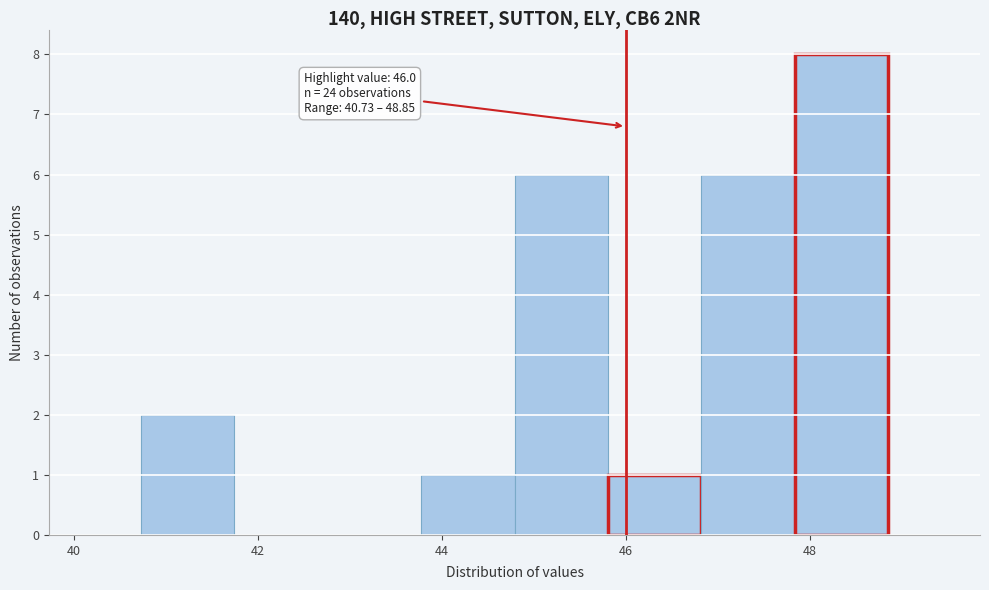

Which range on the x-axis has the tallest bar?

47.8 to 48.8